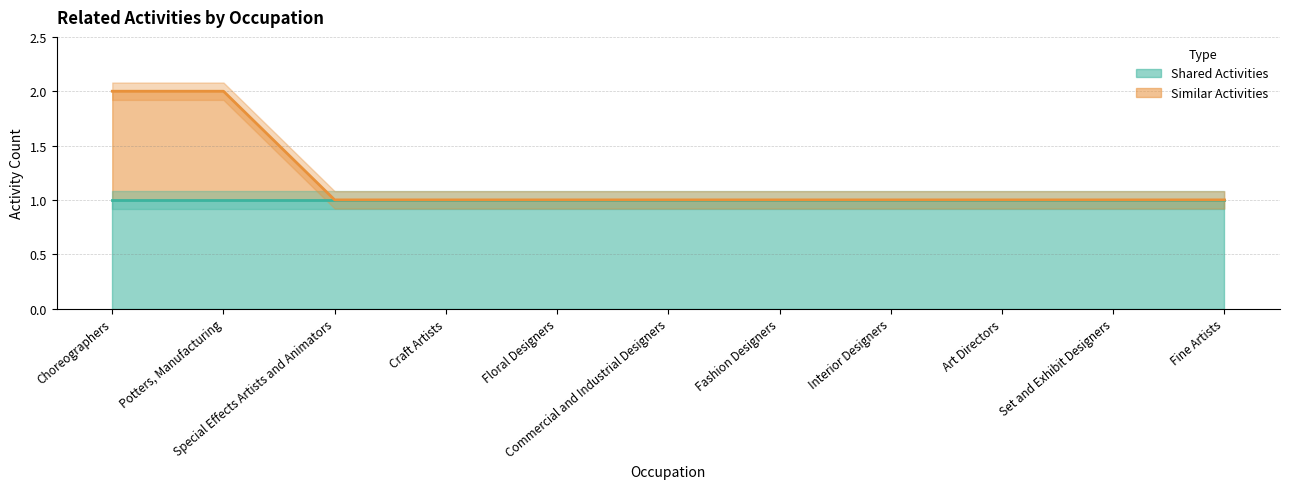

List the labels in order of value, smallest first.

Special Effects Artists and Animators, Craft Artists, Floral Designers, Commercial and Industrial Designers, Fashion Designers, Interior Designers, Art Directors, Set and Exhibit Designers, Fine Artists, Choreographers, Potters, Manufacturing